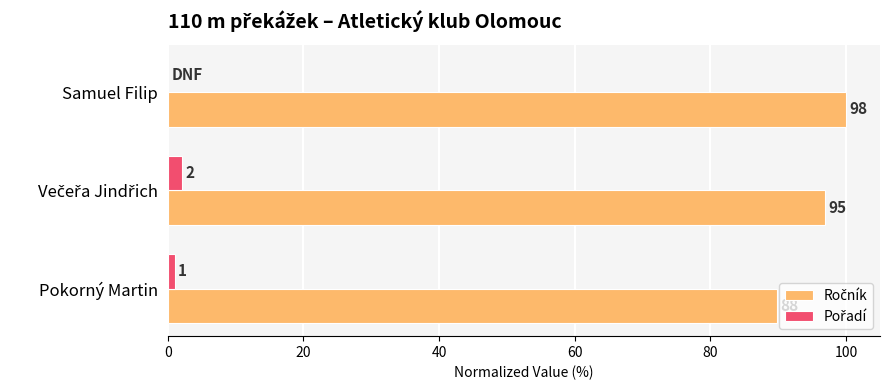

How many distinct data groups are displayed?

2